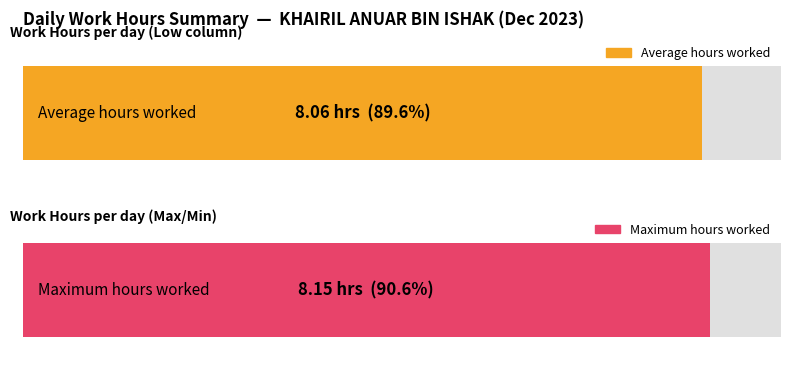

Is it true that the value at 18 is 4.5?

False